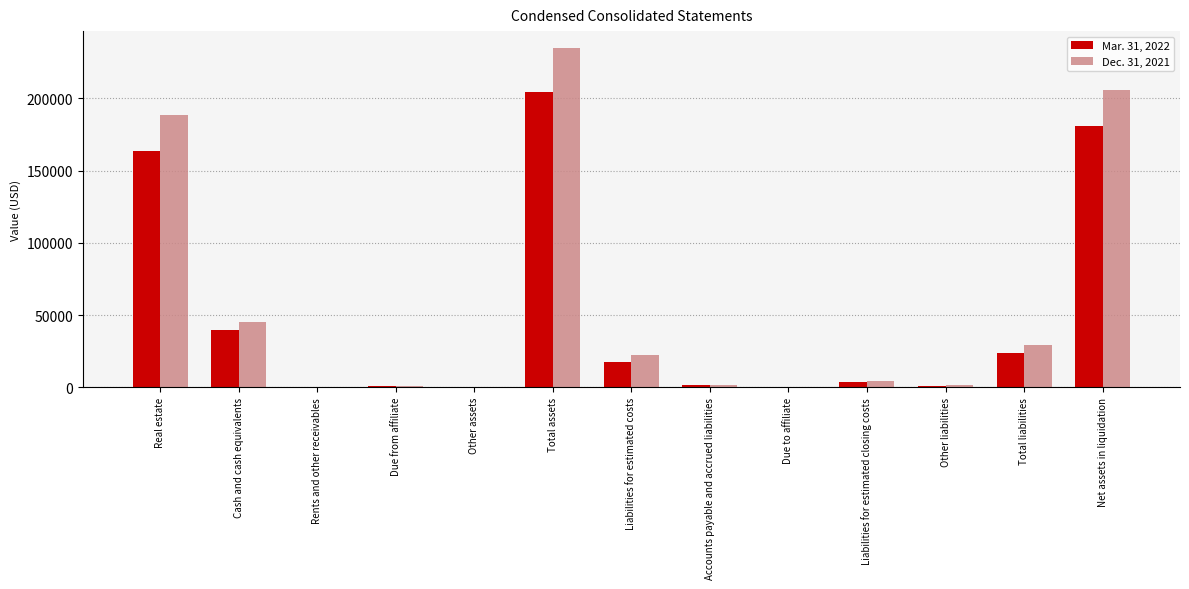

At which category is the sum across all series the highest?

Total assets